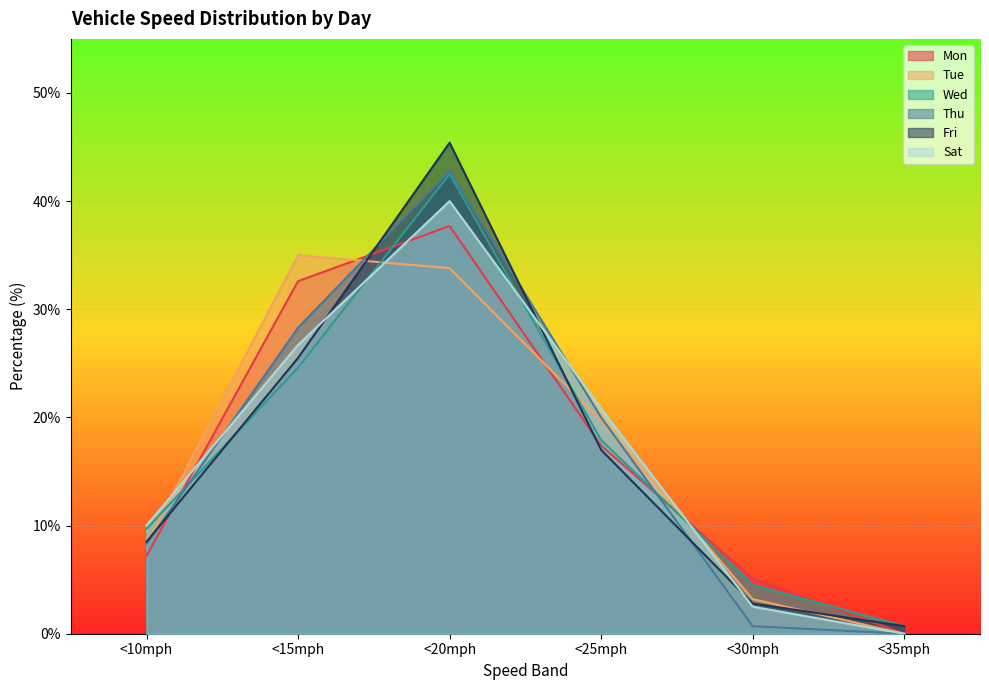

Where is Sat nearest to the value 20?

<25mph